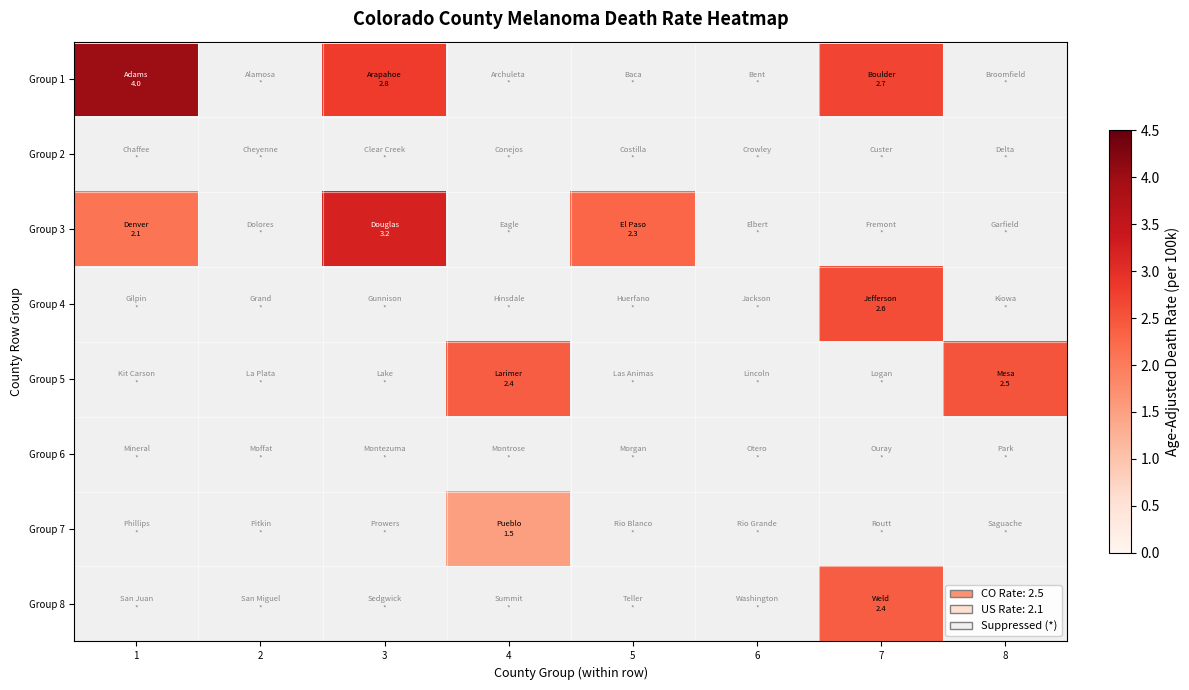

At 7, list the series in order from largest to smallest.

Group 1, Group 4, Group 8, Group 2, Group 3, Group 5, Group 6, Group 7